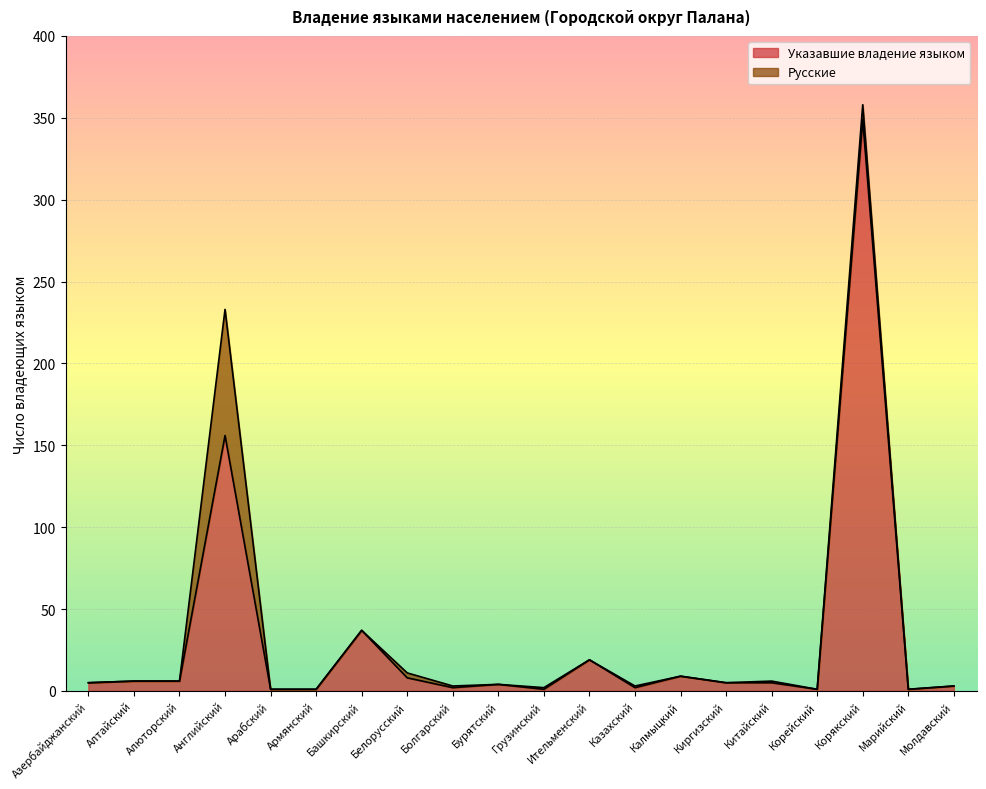

The value at Молдавский is 4. True or false?

False